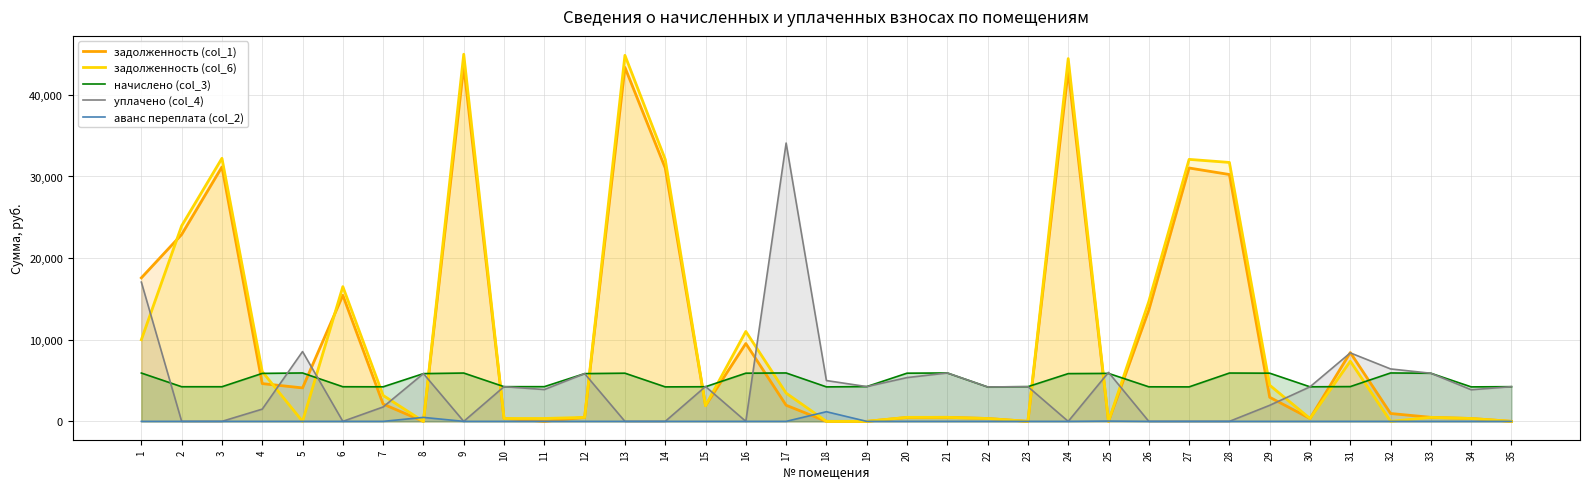

In задолженность (col_6), how many points are lower than both neighbors (excluding endpoints)?

7